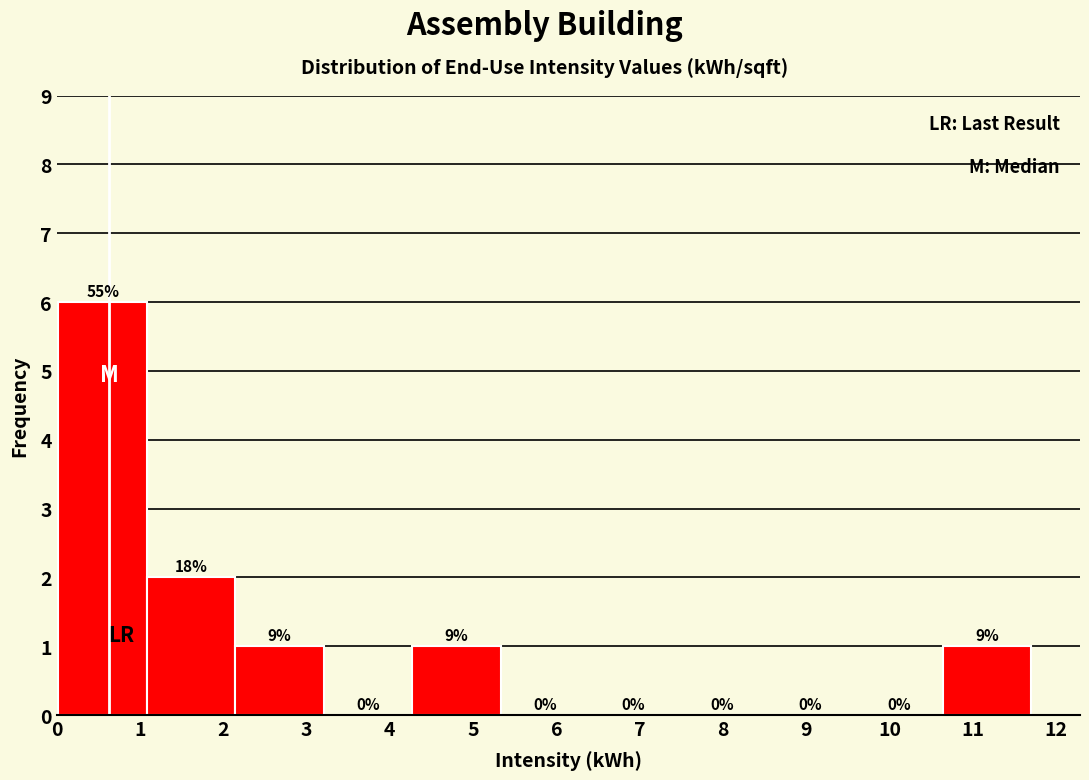

Over which range of the x-axis is the bar tallest?

0.0 to 1.1